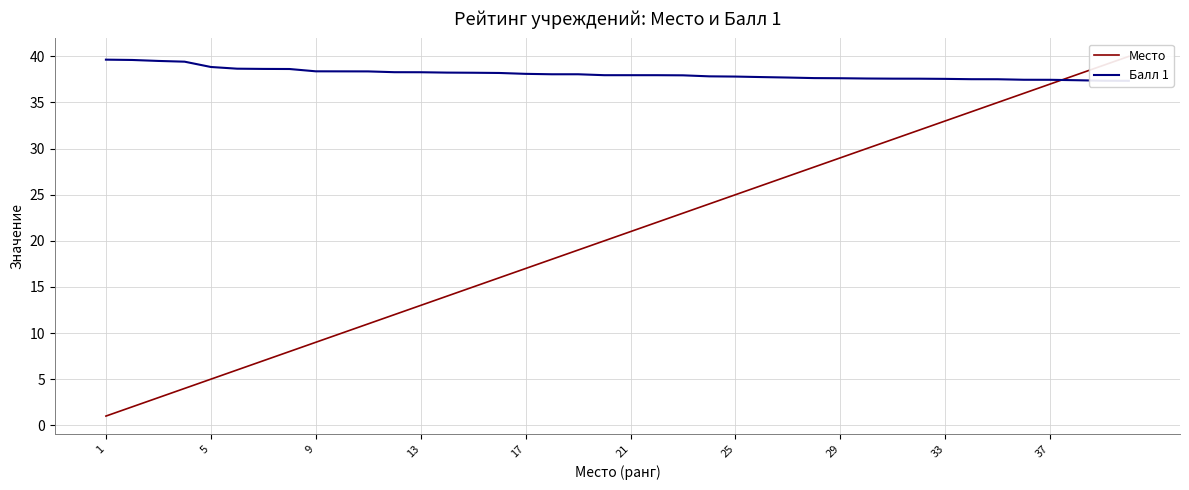

Which category has the lowest value across all series?

1